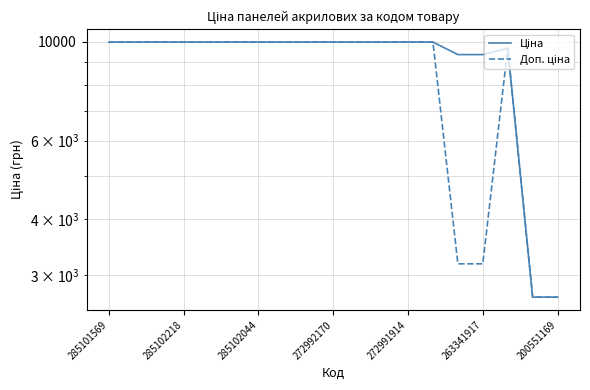

Where does the Ціна series first go above 9974?

285101569